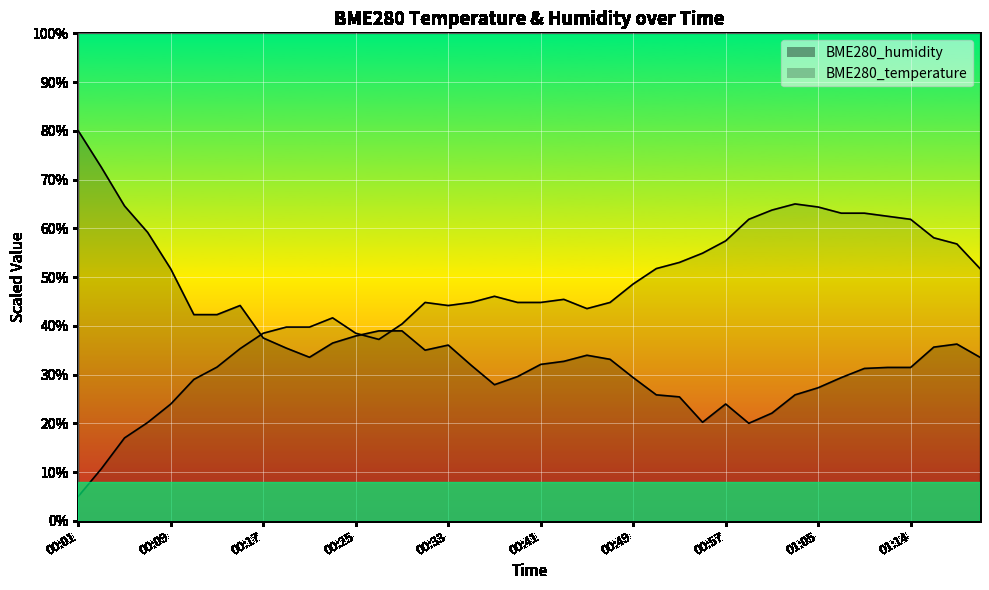

How many data points in BME280_humidity are less than 33?

18